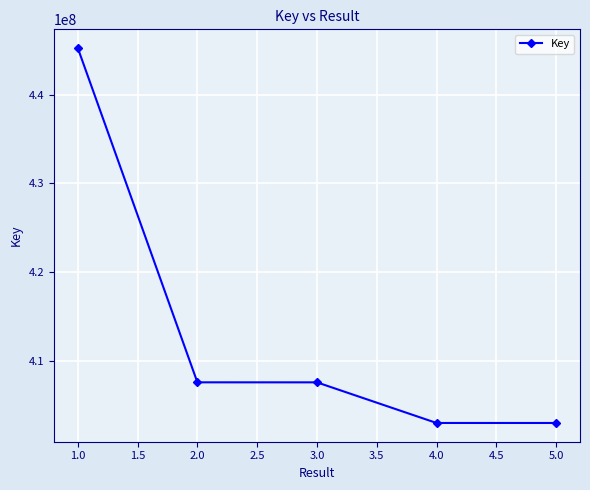

Is it true that the value at 5.0 is 624959883?

False